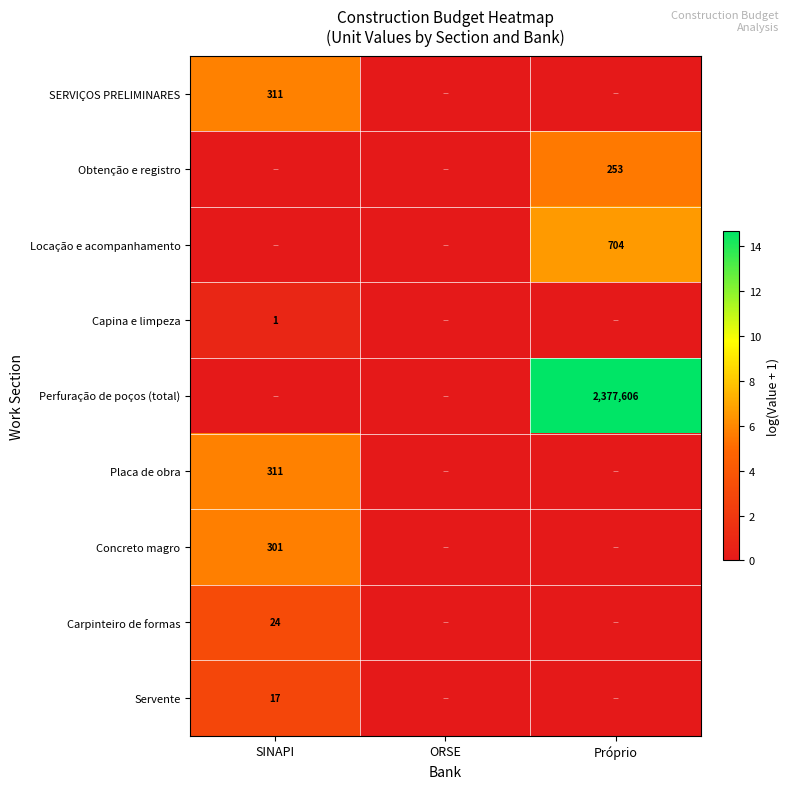

The value of Perfuração de poços (total) at Próprio is 1054958. True or false?

False